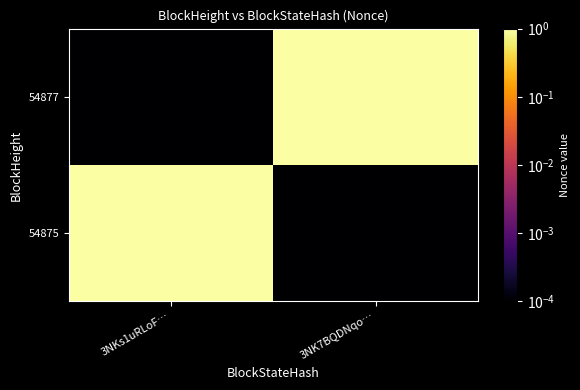

Which series changed the most between 3NKs1uRLoF… and 3NK7BQDNqo…?

54875